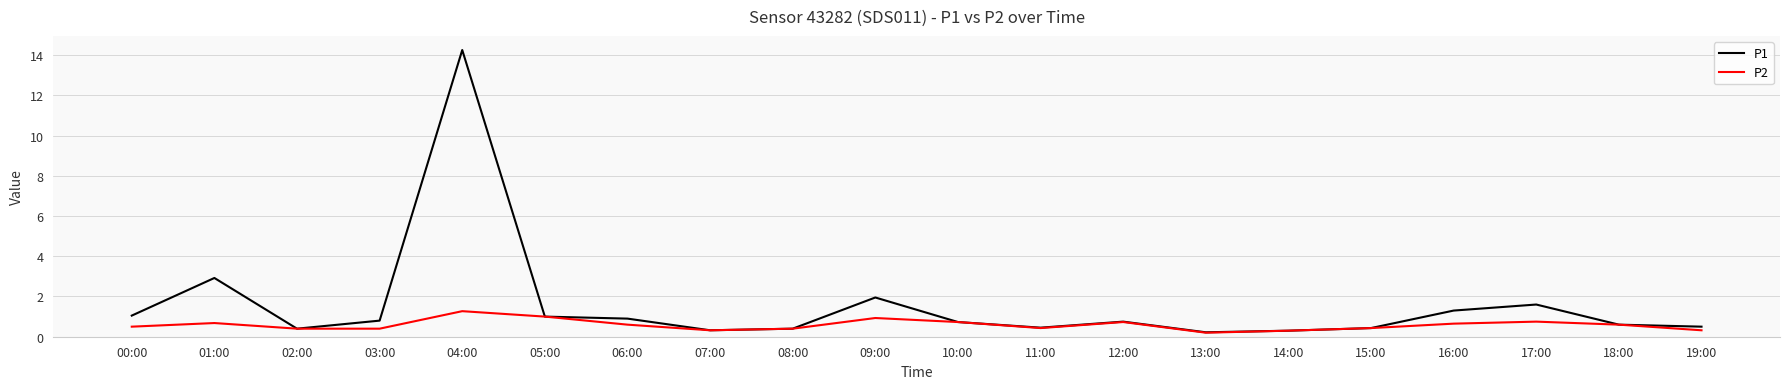

At which category is the sum across all series the highest?

04:00